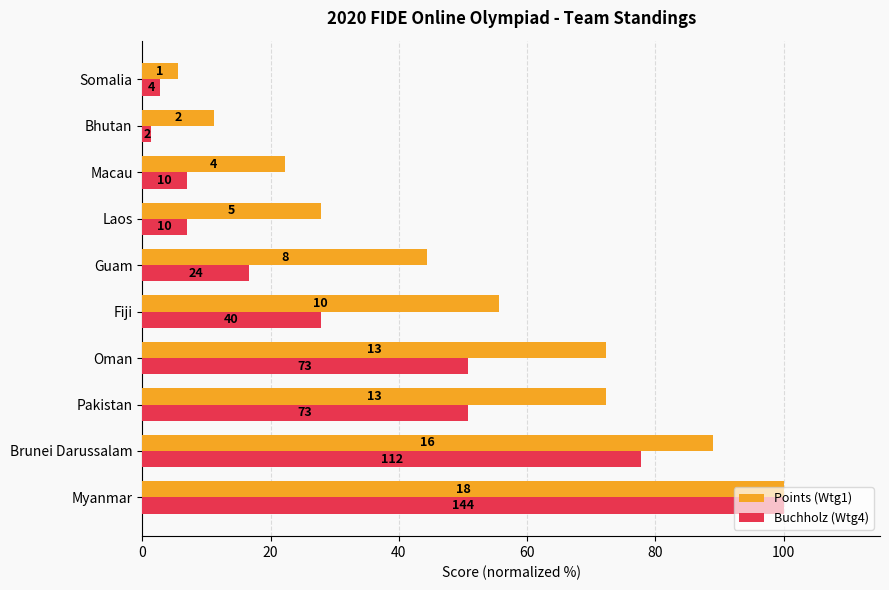

What are all the series names shown in the legend?

Points (Wtg1), Buchholz (Wtg4)